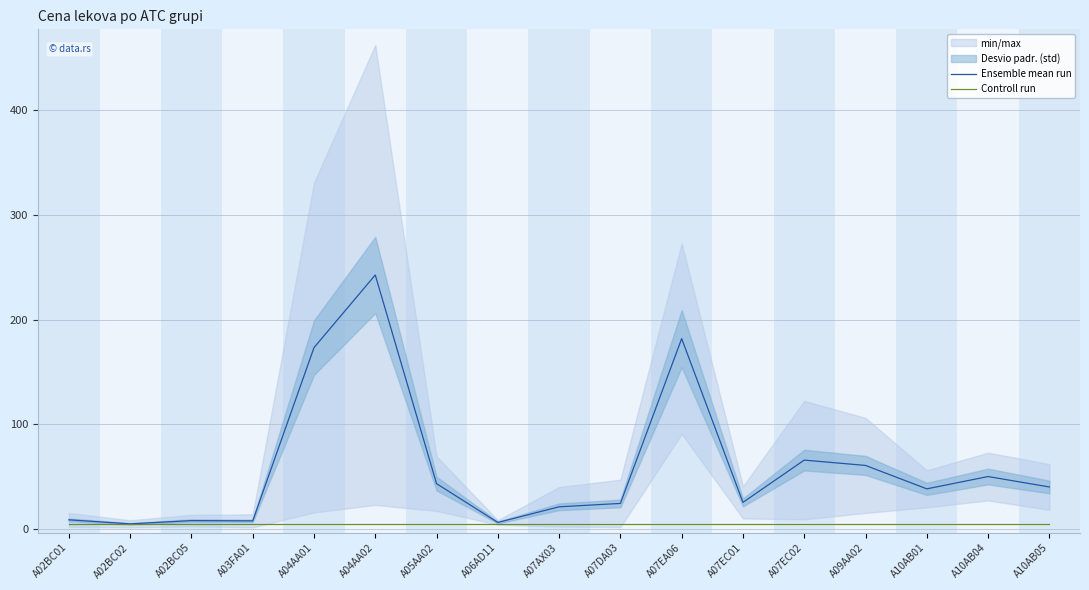

The Ensemble mean run series shows 8.9 at A02BC01. True or false?

True